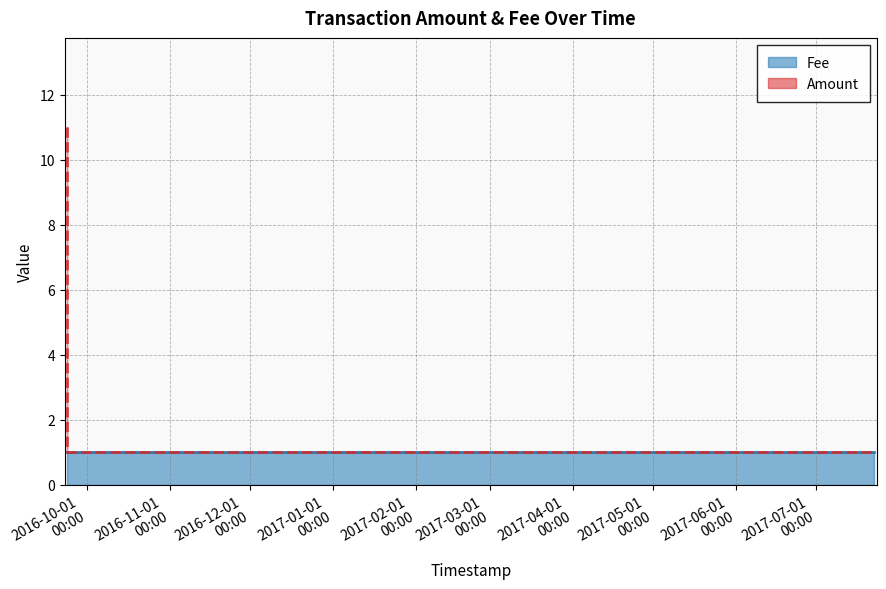

List the labels in order of value, largest first.

2016-09-23 15:05:30, 2016-09-23 15:07:51, 2016-09-23 15:07:51, 2016-09-23 15:21:33, 2017-07-22 16:04:55